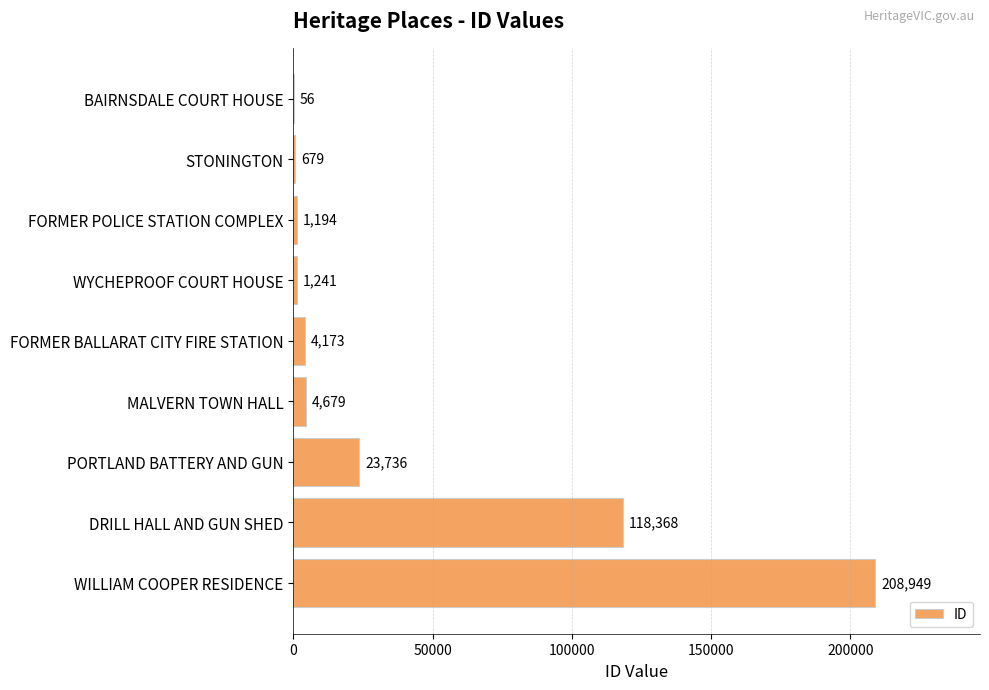

Reading top to bottom, extract all data points from this chart.

BAIRNSDALE COURT HOUSE=56	STONINGTON=679	FORMER POLICE STATION COMPLEX=1194	WYCHEPROOF COURT HOUSE=1241	FORMER BALLARAT CITY FIRE STATION=4173	MALVERN TOWN HALL=4679	PORTLAND BATTERY AND GUN=23736	DRILL HALL AND GUN SHED=118368	WILLIAM COOPER RESIDENCE=208949